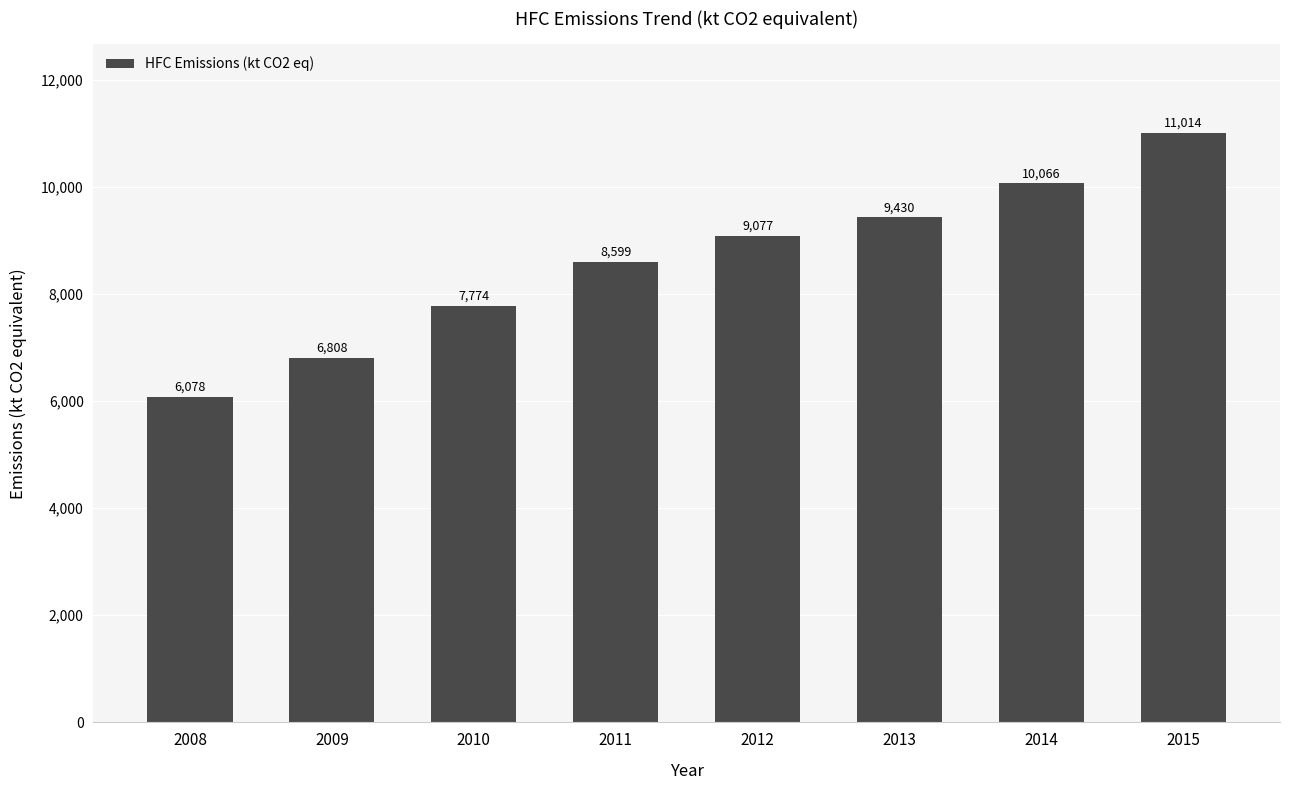

What is the value of the 8th bar from the left?

11014.1